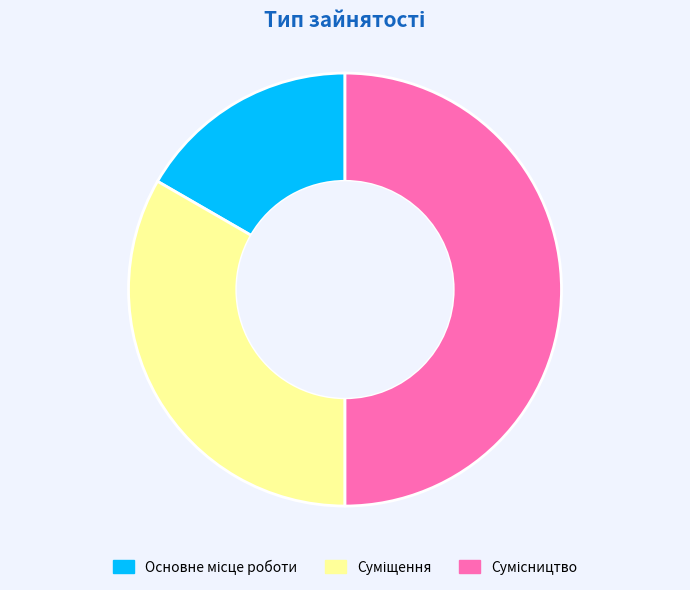

To the nearest percent, what is the difference between the Суміщення and Сумісництво slice percentages?

17%